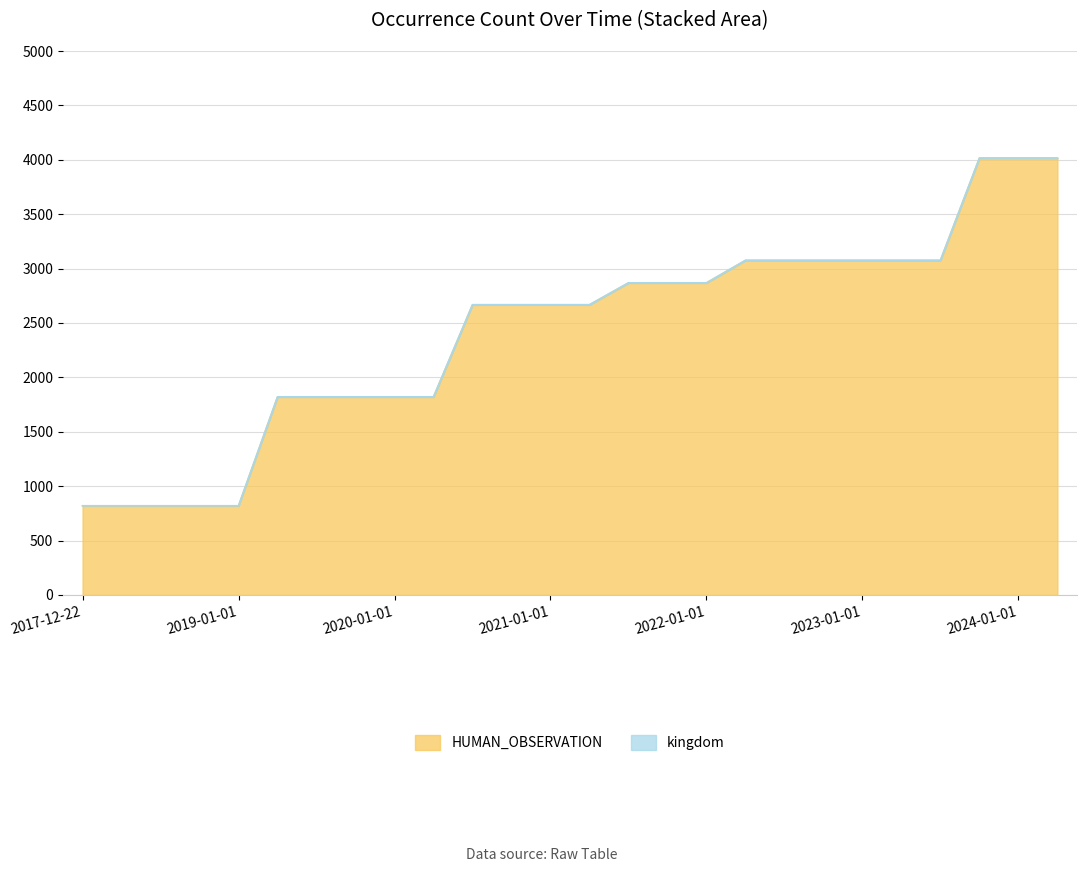

What is the difference between the maximum and minimum values?

3196